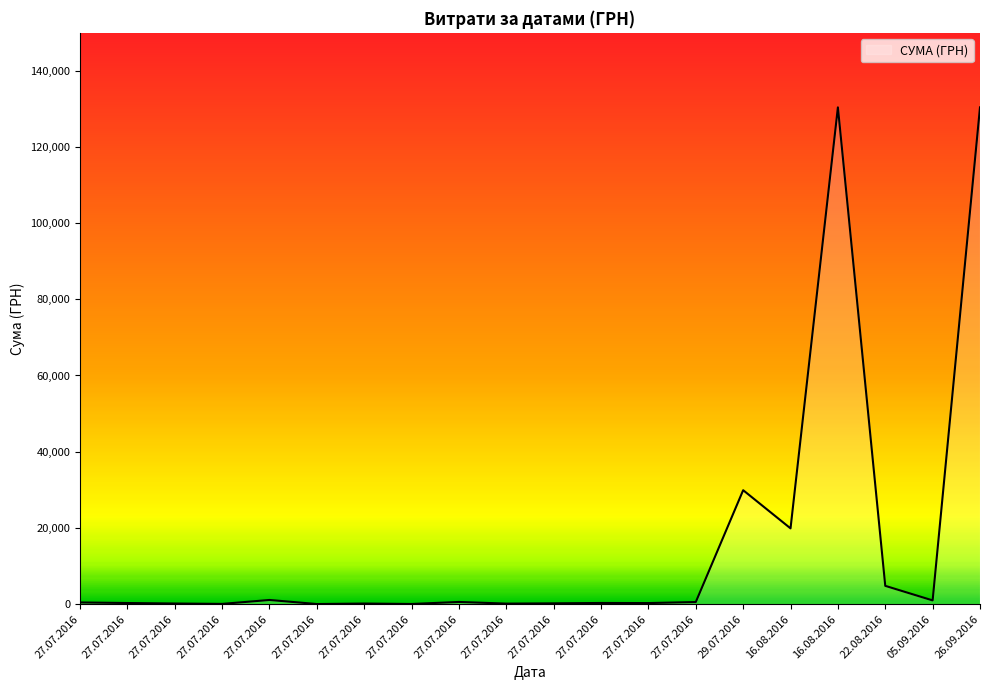

True or false: there are more than 2 points higher than both neighbors.

True